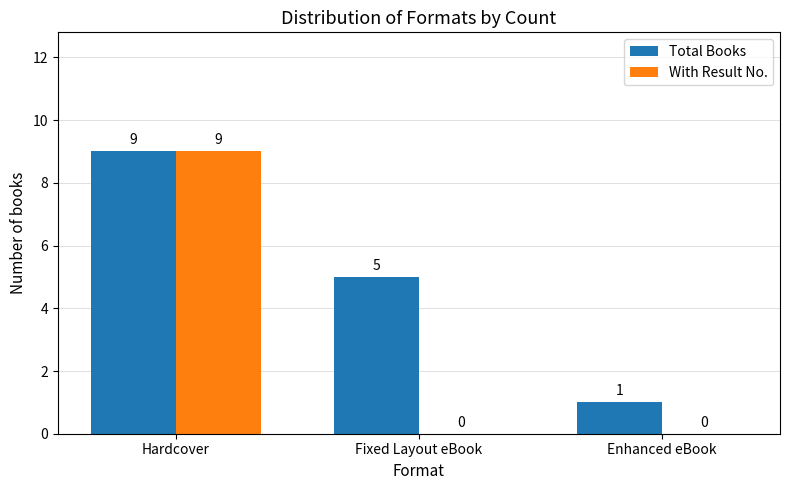

What is the sum of all With Result No. values?

9